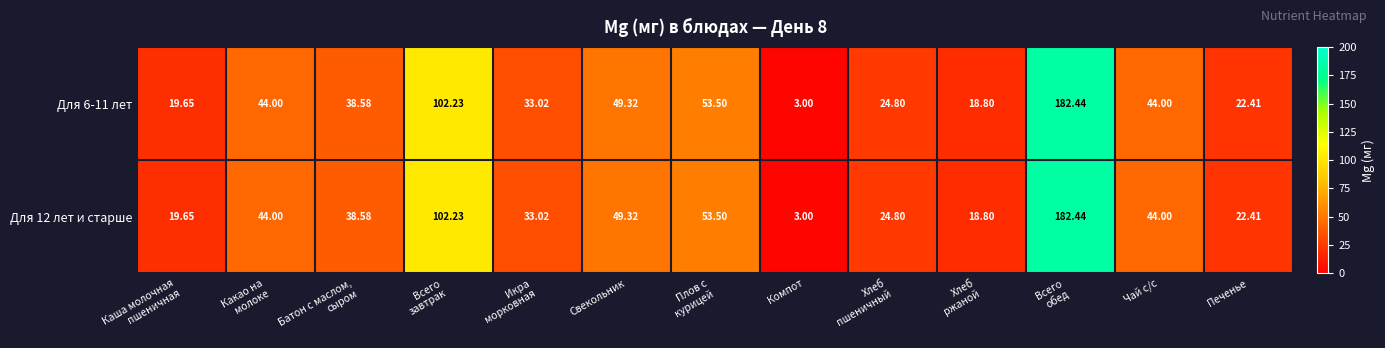

What is the total value across all series at Икра
морковная?

66.0